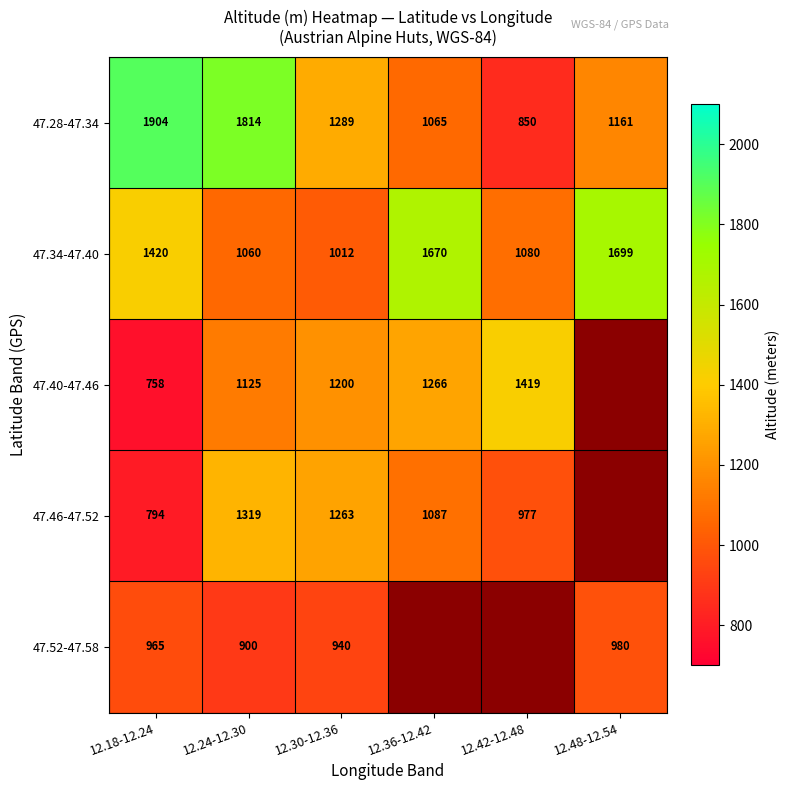

How many series are shown in this chart?

5